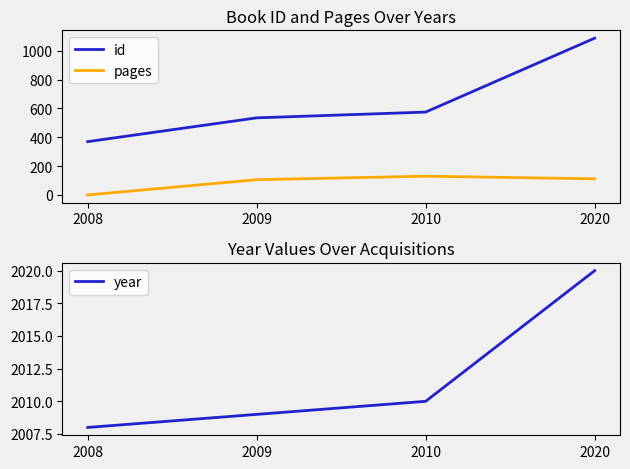

List the labels in order of year value, largest first.

2020, 2010, 2009, 2008